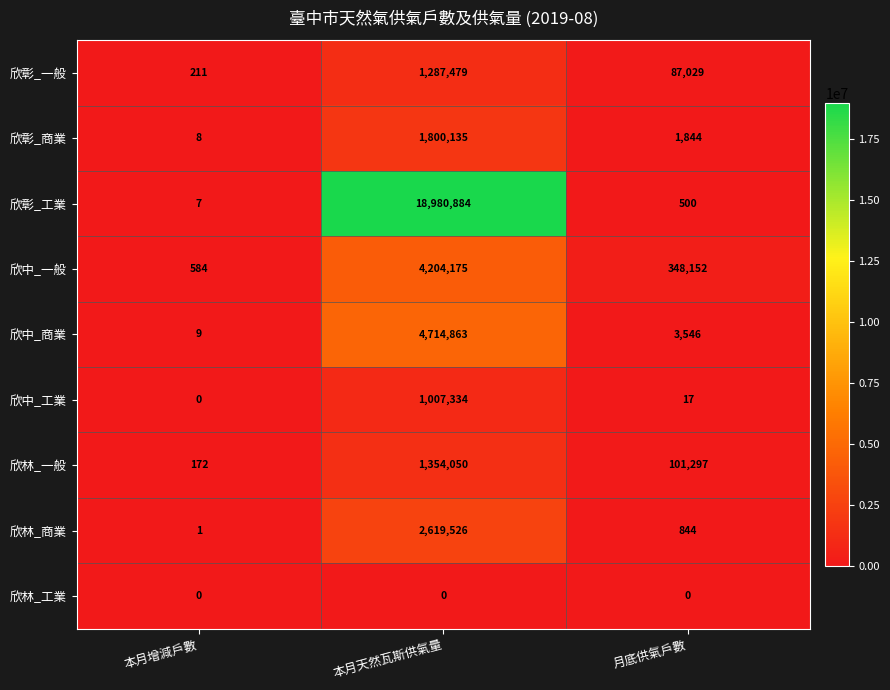

Where does the 欣林_商業 series first go above 844?

本月天然瓦斯供氣量